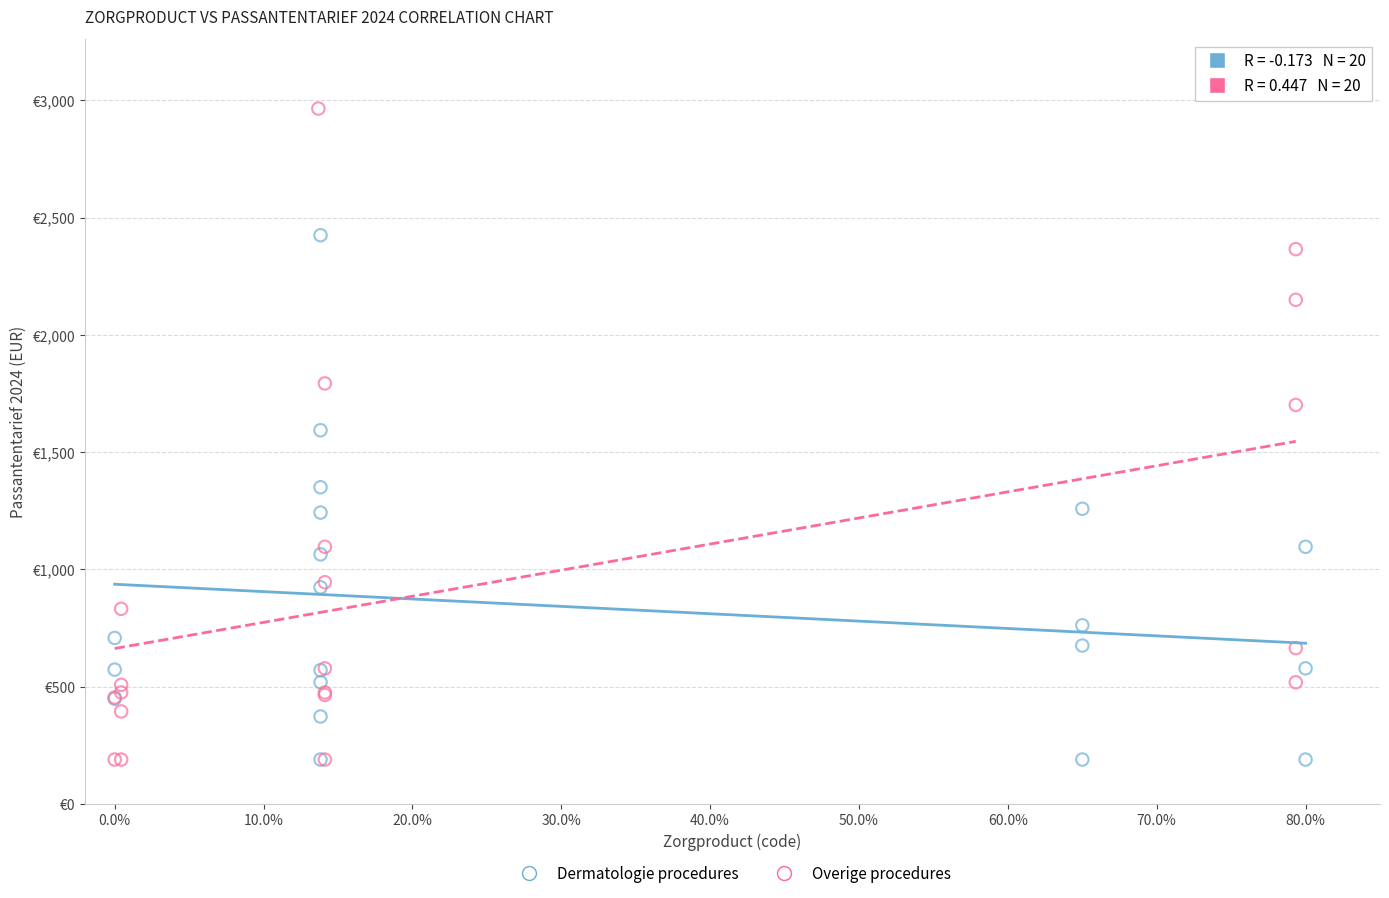

Which series reaches the maximum Y coordinate?

Overige procedures